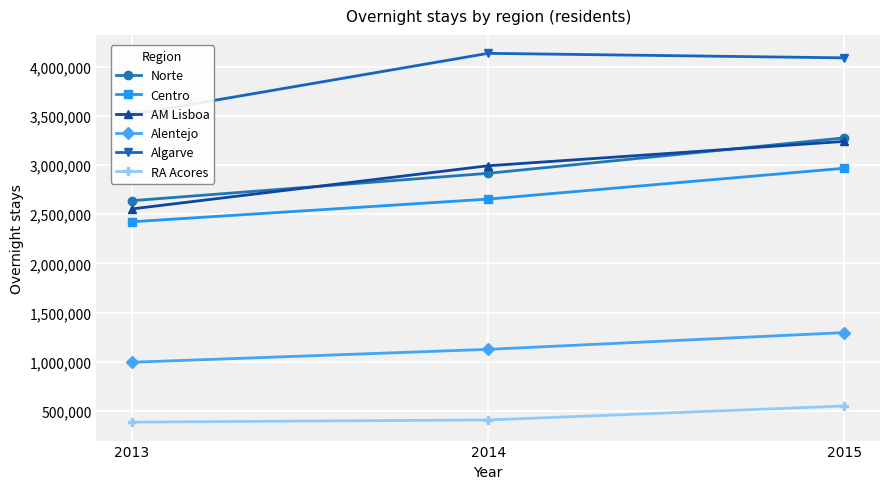

Reading left to right, transcribe all the data shown in this chart.

Norte: 2637272	2915542	3275764
Centro: 2422906	2653447	2966945
AM Lisboa: 2553722	2992323	3239959
Alentejo: 995269	1126511	1296712
Algarve: 3512872	4134767	4088779
RA Acores: 386664	409057	550883